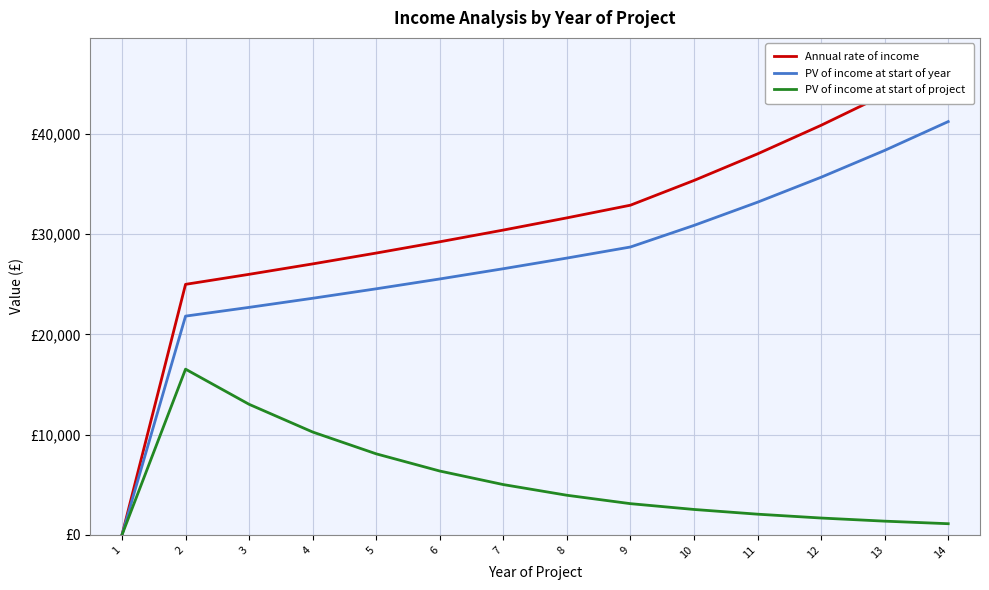

At which category is the sum across all series the highest?

14